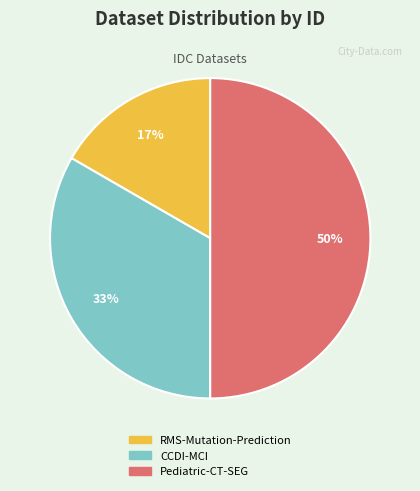

To the nearest percent, what is the combined percentage of RMS-Mutation-Prediction and CCDI-MCI?

50%